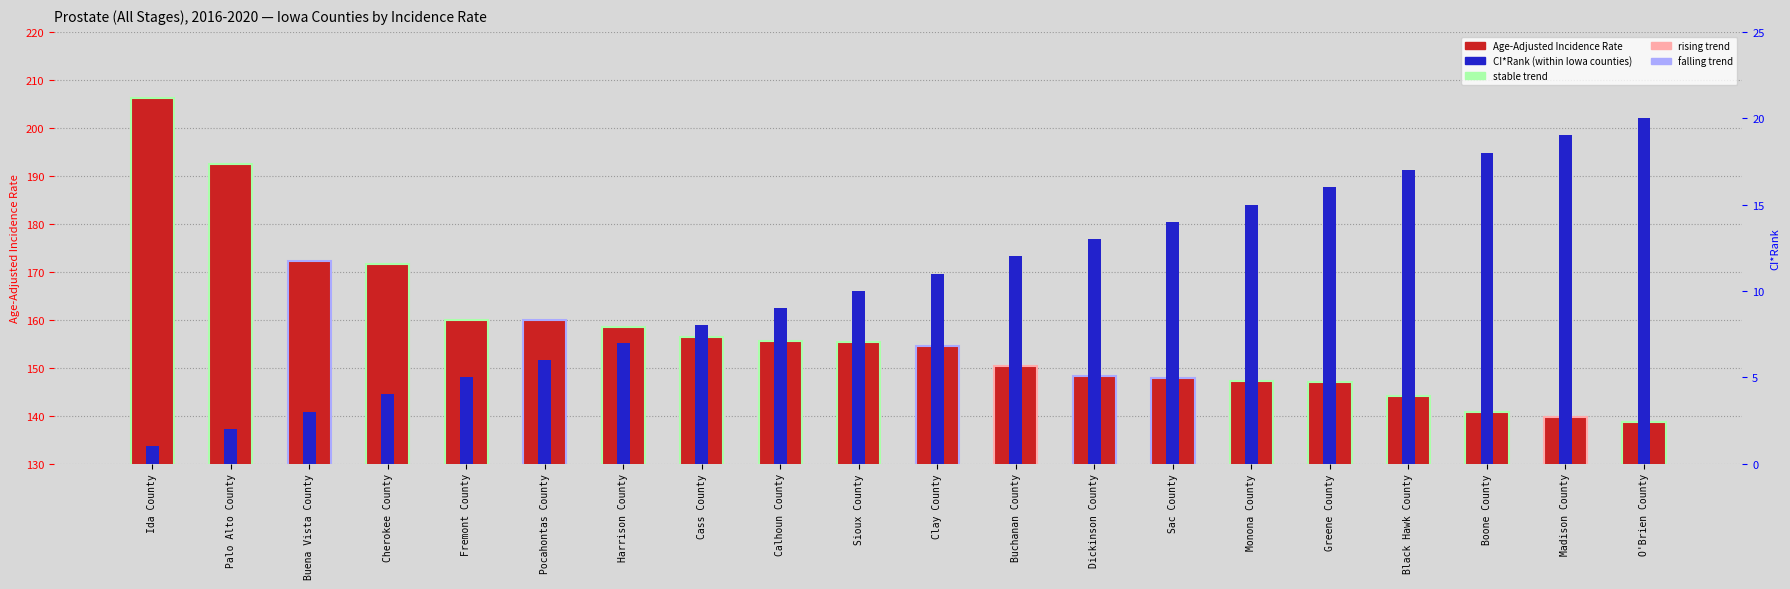

What is the difference between the maximum and minimum values in the Age-Adjusted Incidence Rate series?

67.6